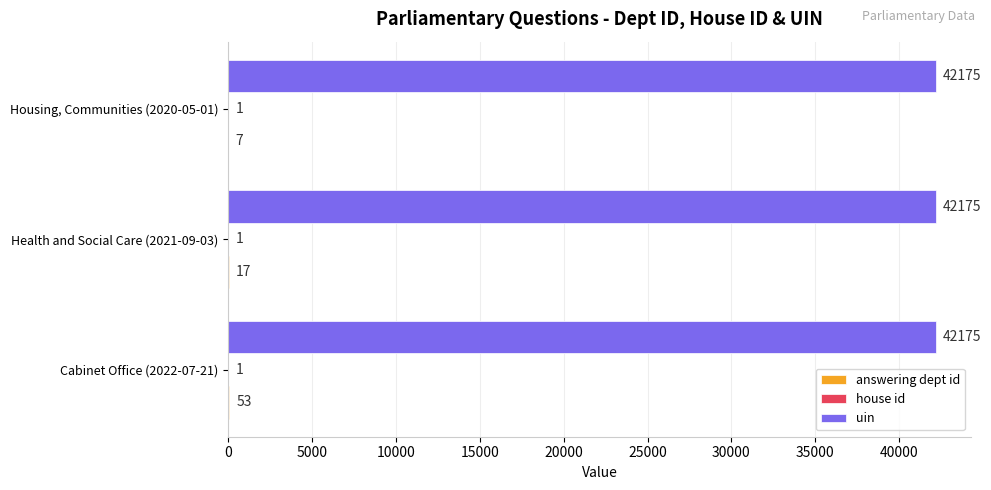

Is it true that uin equals 28056 at Cabinet Office (2022-07-21)?

False